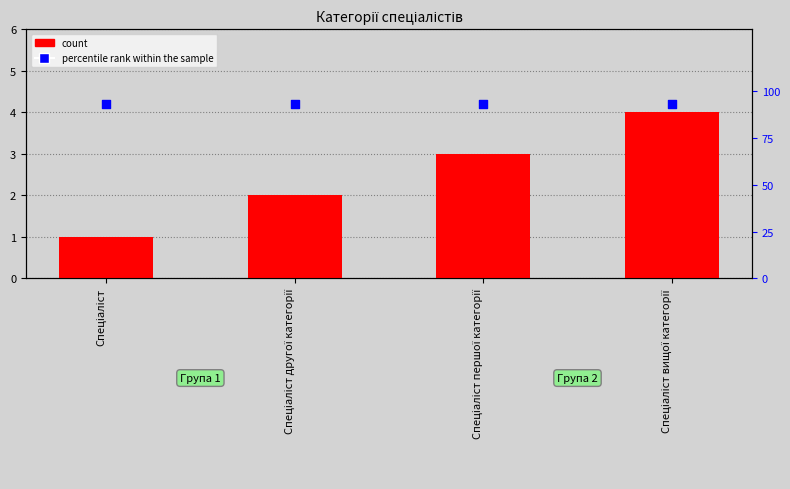

Which series contains the highest Y value?

percentile rank within the sample